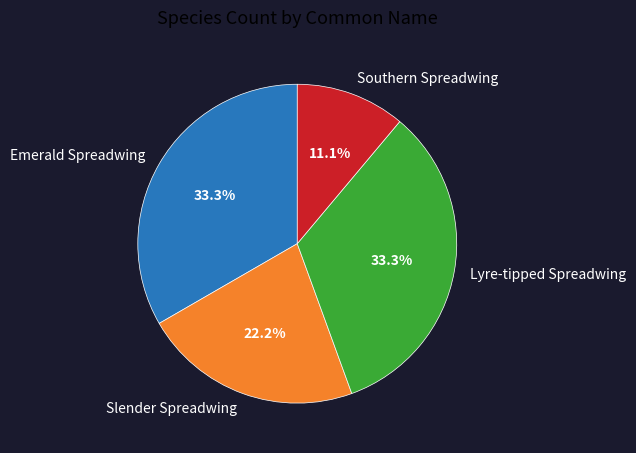

What is the ratio of the value at Slender Spreadwing to the value at Southern Spreadwing?

2.0